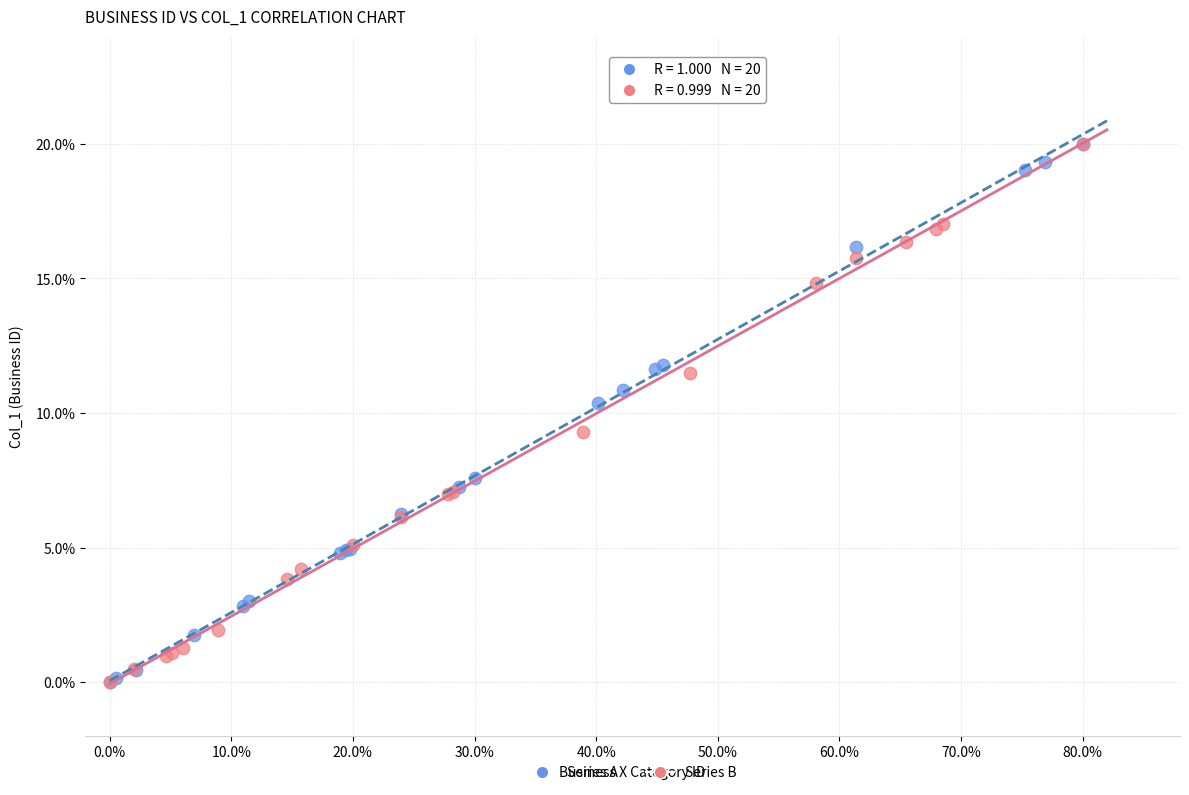

What are all the series names shown in the legend?

Series A, Series B